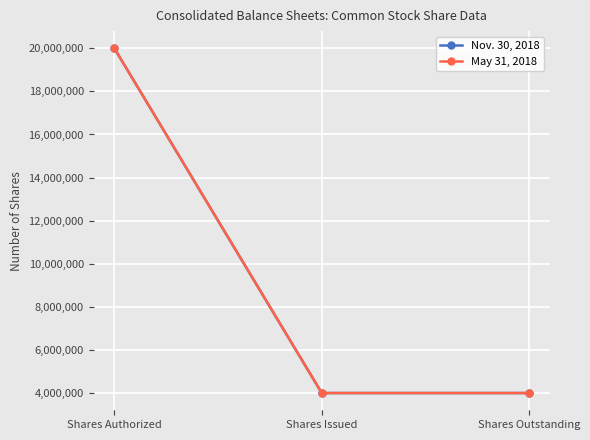

Does the chart have visible grid lines?

Yes